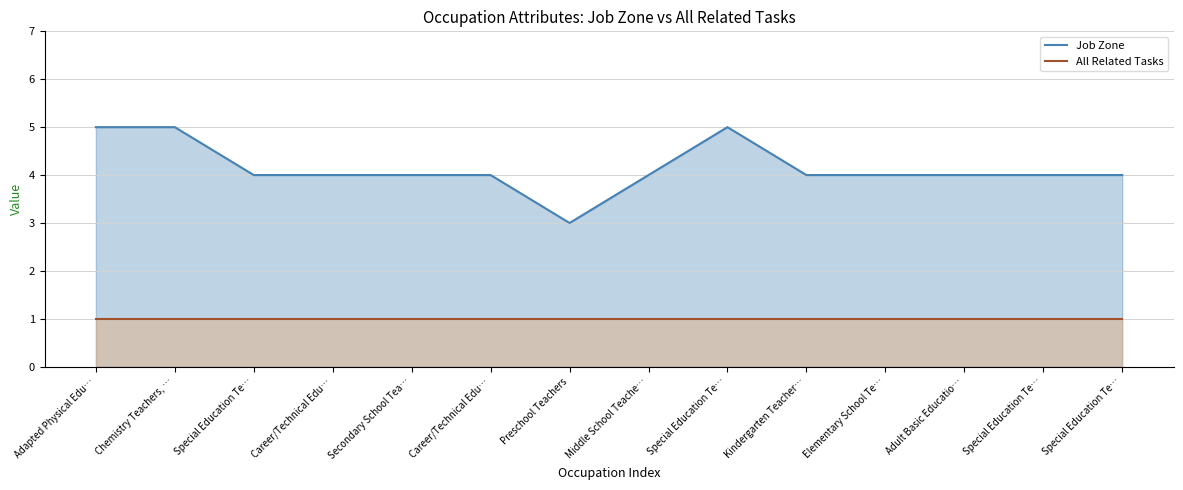

Does the chart have visible grid lines?

Yes